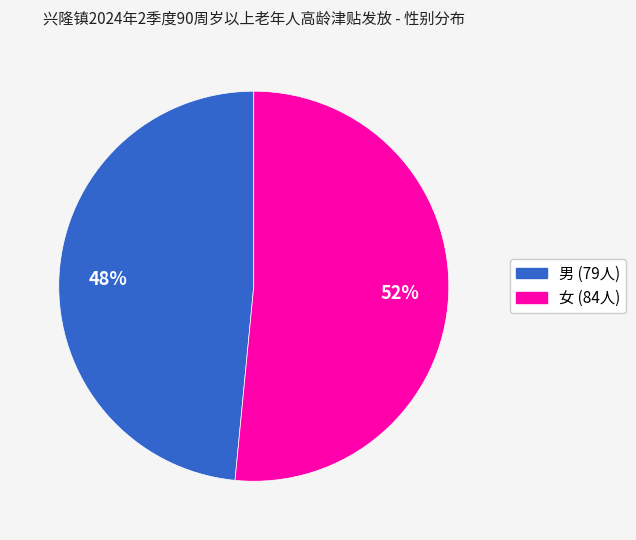

To the nearest percent, what is the average slice percentage?

50%